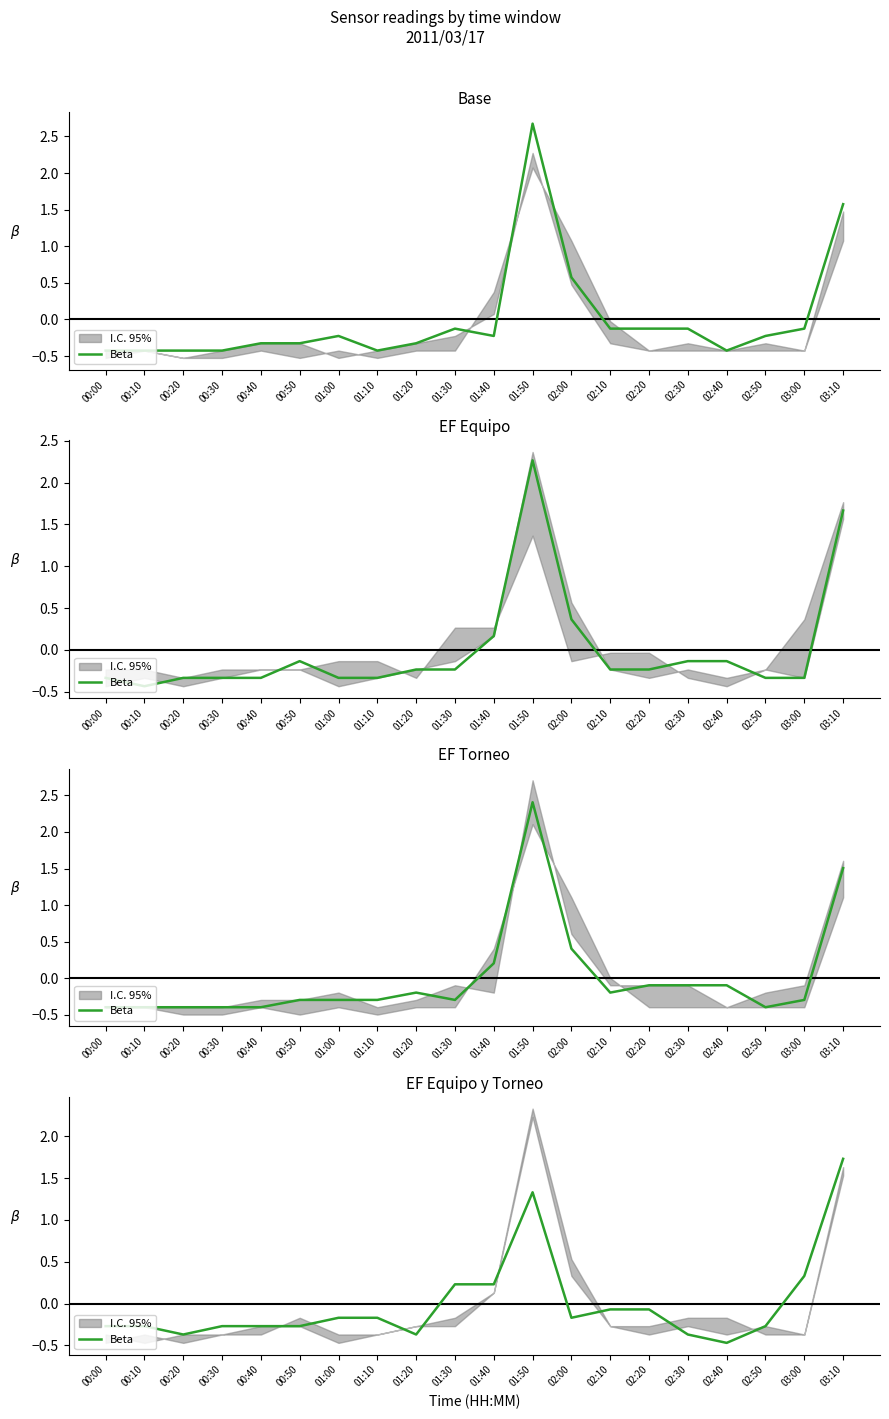

Reading left to right, extract all data points from this chart.

00:00=-0.3	00:10=-0.3	00:20=-0.4	00:30=-0.3	00:40=-0.3	00:50=-0.3	01:00=-0.2	01:10=-0.2	01:20=-0.4	01:30=0.2	01:40=0.2	01:50=1.3	02:00=-0.2	02:10=-0.1	02:20=-0.1	02:30=-0.4	02:40=-0.5	02:50=-0.3	03:00=0.3	03:10=1.7